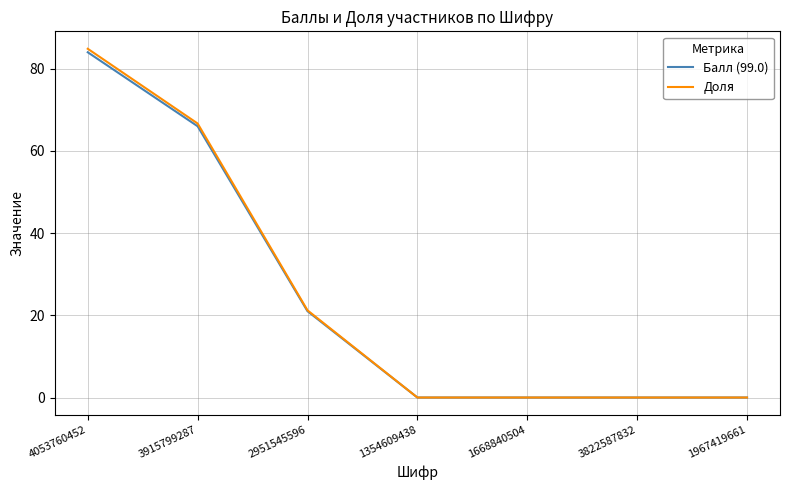

What is the spread (max minus min) of values at 3915799287?

0.7